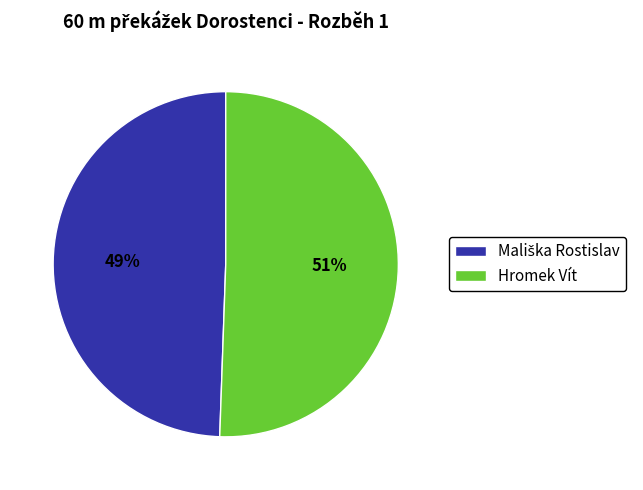

Which category has the biggest portion of the pie?

Hromek Vít